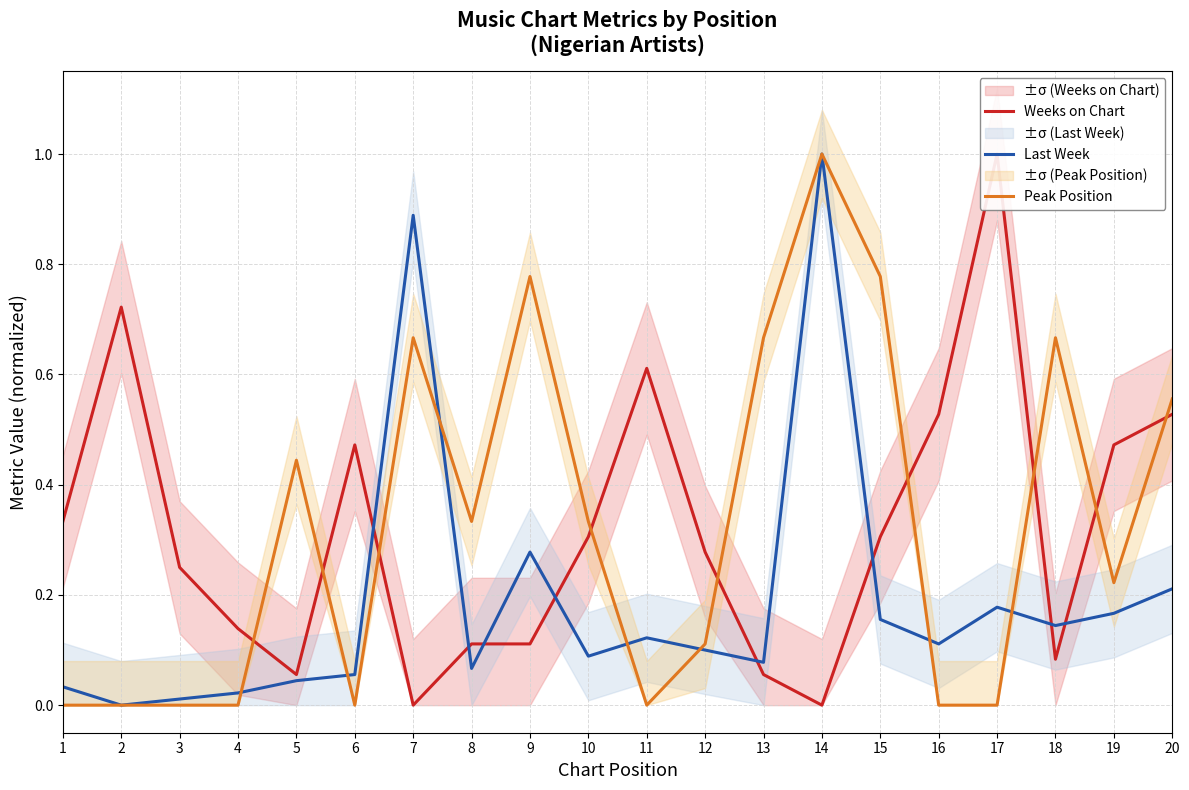

Reading left to right, list all the values displayed in this chart.

Weeks on Chart: 0.3	0.7	0.2	0.1	0.1	0.5	0.0	0.1	0.1	0.3	0.6	0.3	0.1	0.0	0.3	0.5	1.0	0.1	0.5	0.5
Last Week: 0.0	0.0	0.0	0.0	0.0	0.1	0.9	0.1	0.3	0.1	0.1	0.1	0.1	1.0	0.2	0.1	0.2	0.1	0.2	0.2
Peak Position: 0.0	0.0	0.0	0.0	0.4	0.0	0.7	0.3	0.8	0.3	0.0	0.1	0.7	1.0	0.8	0.0	0.0	0.7	0.2	0.6